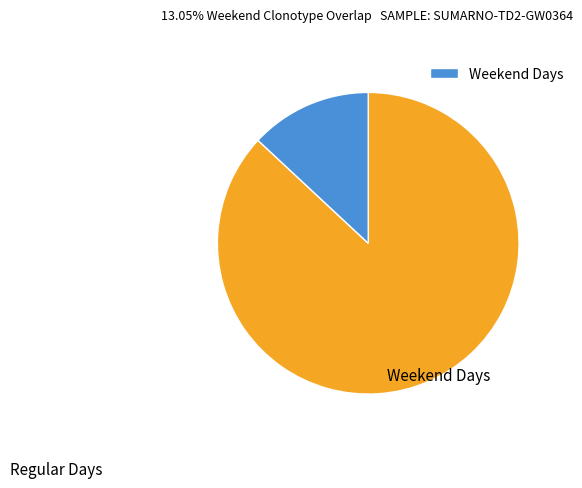

Count the number of slices in the pie.

2